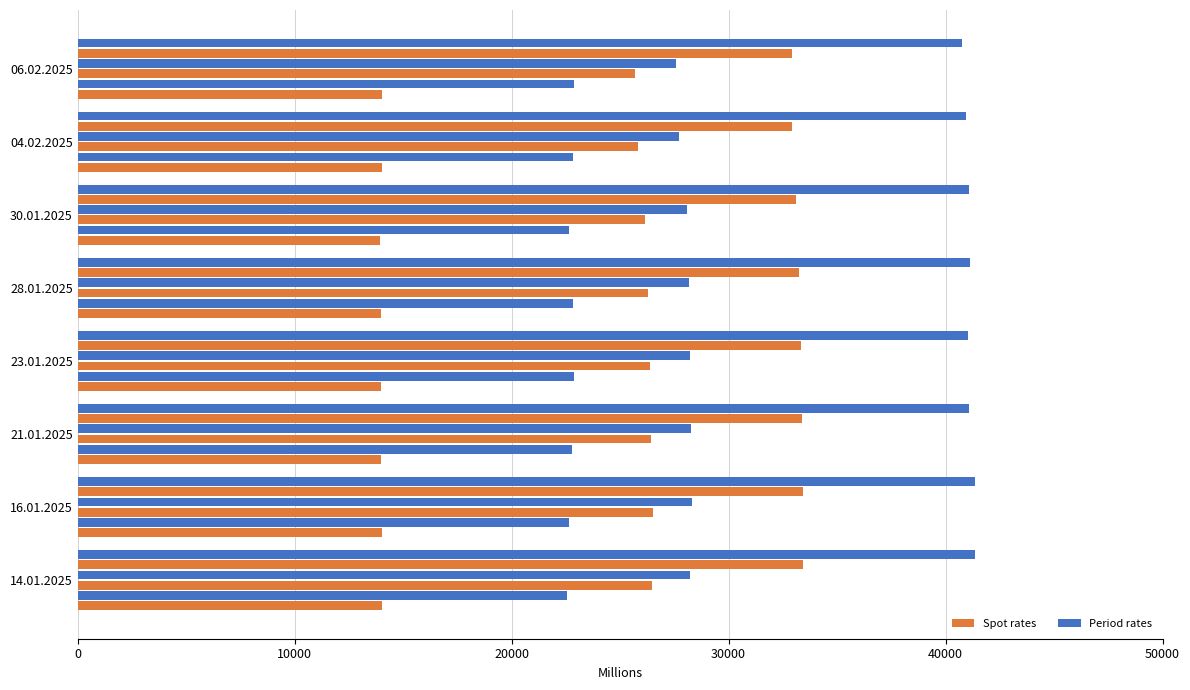

What is the smallest value displayed?

13950